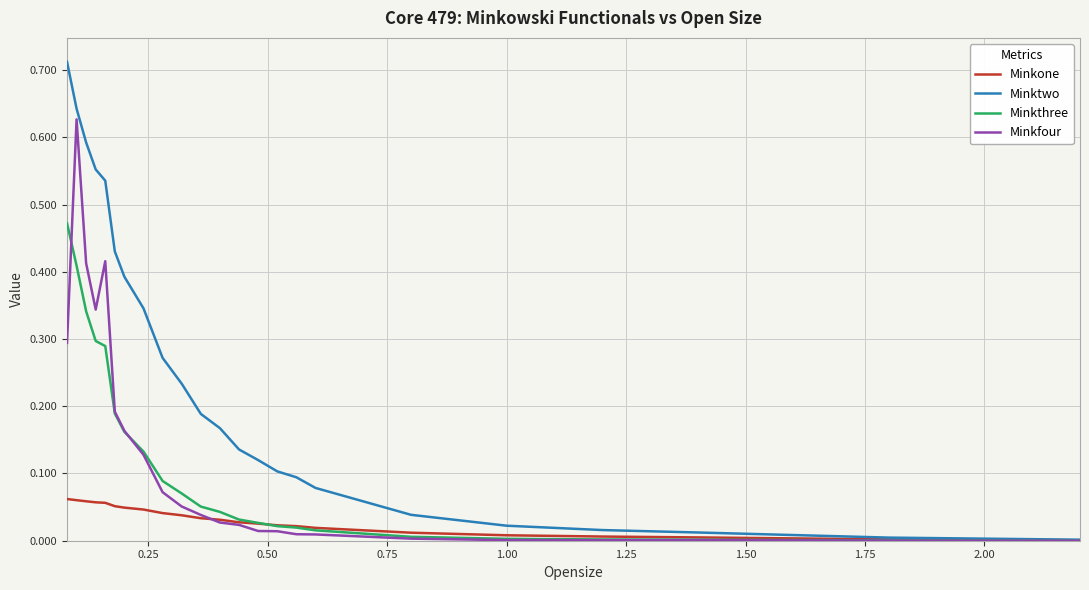

Rank the series by their maximum value, from highest to lowest.

Minktwo, Minkfour, Minkthree, Minkone